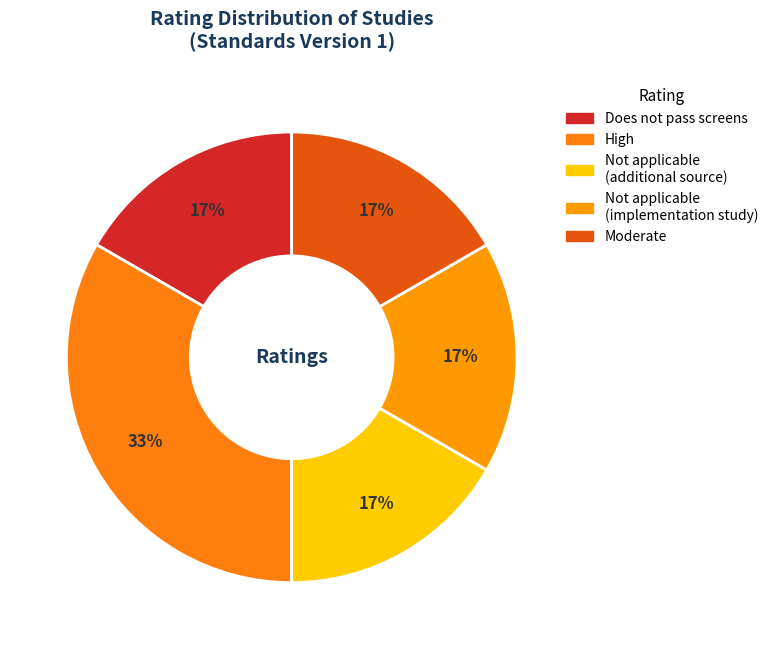

How many slices are in this pie chart?

5